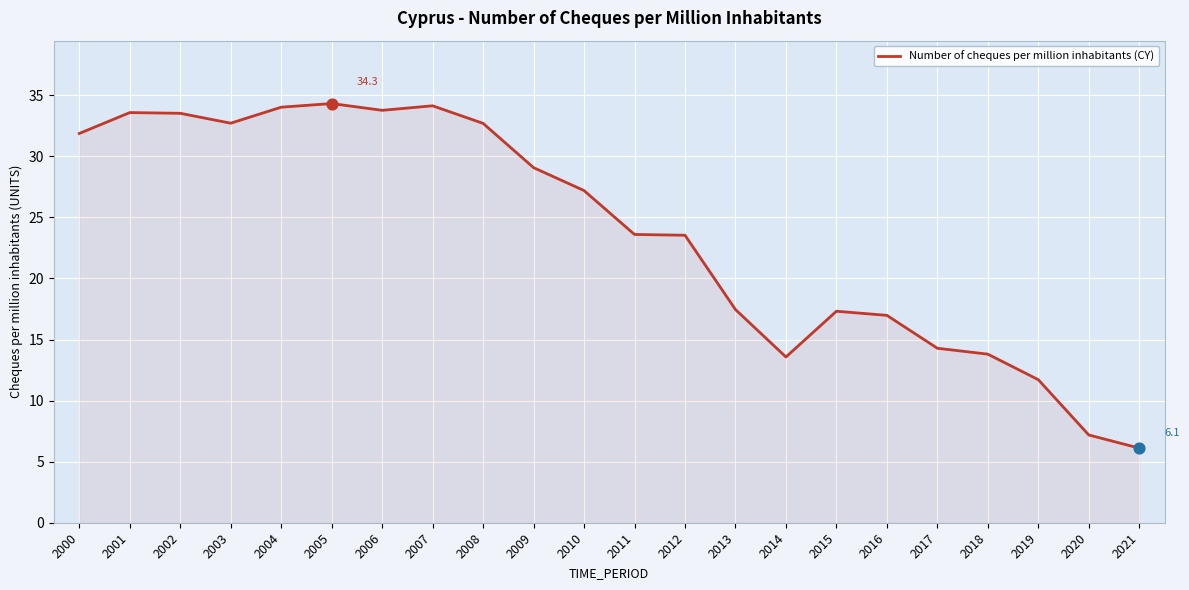

Approximately how many times larger is the value at 2018 compared to 2008?

0.4